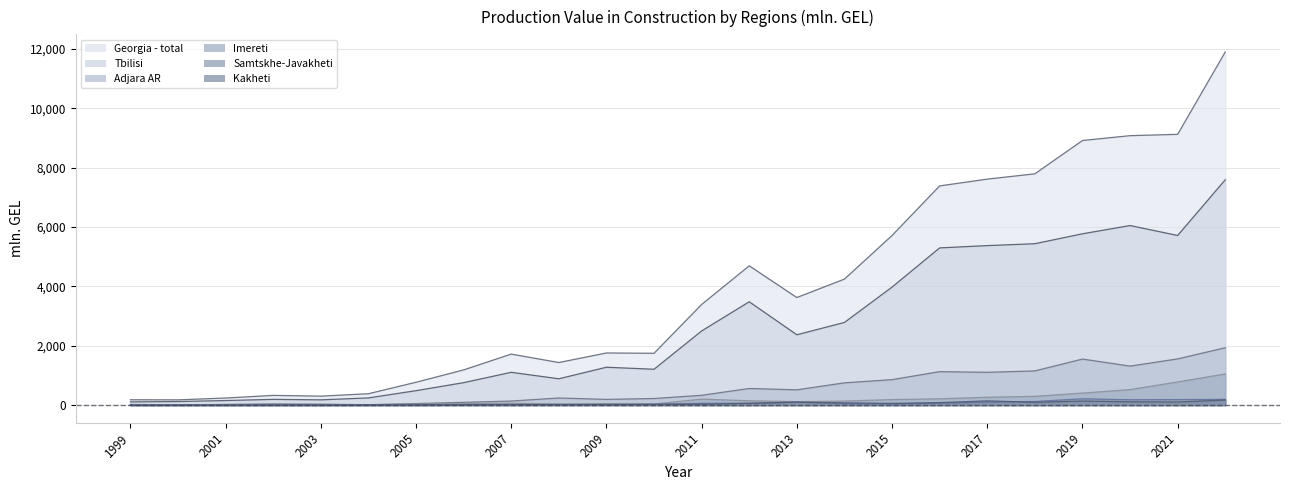

How many lines are shown in the chart?

6